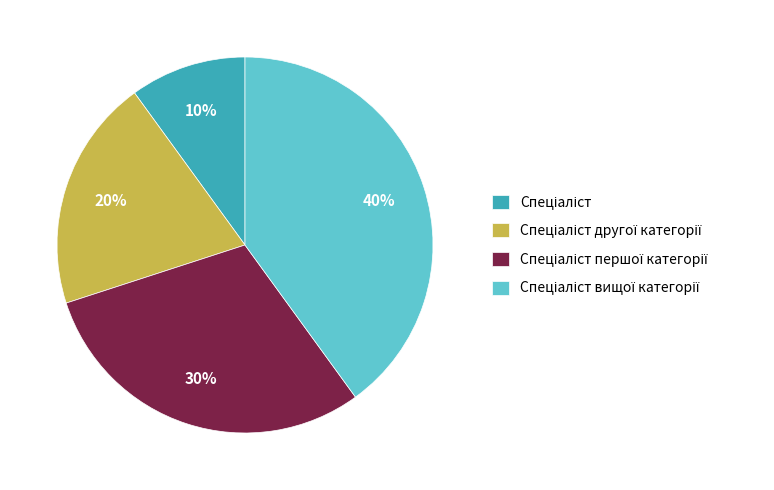

Is there any slice that represents more than half of the pie?

No